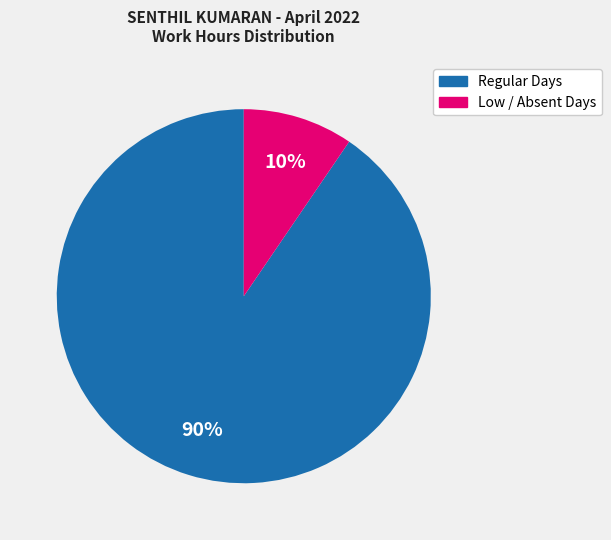

How many slices are in this pie chart?

2